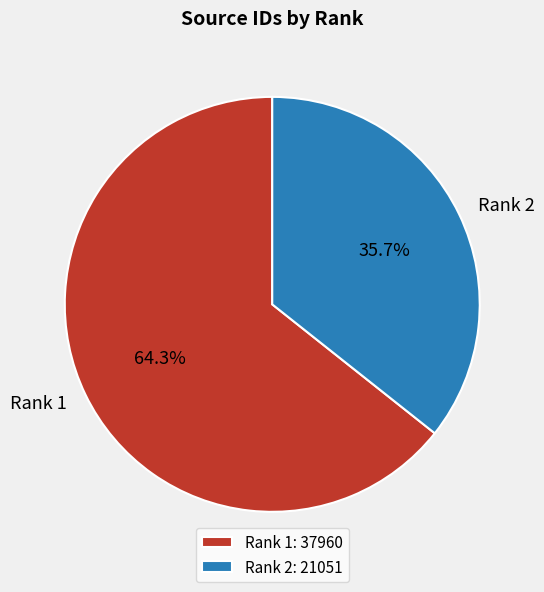

Is it true that Rank 2 is 25% of the pie?

False